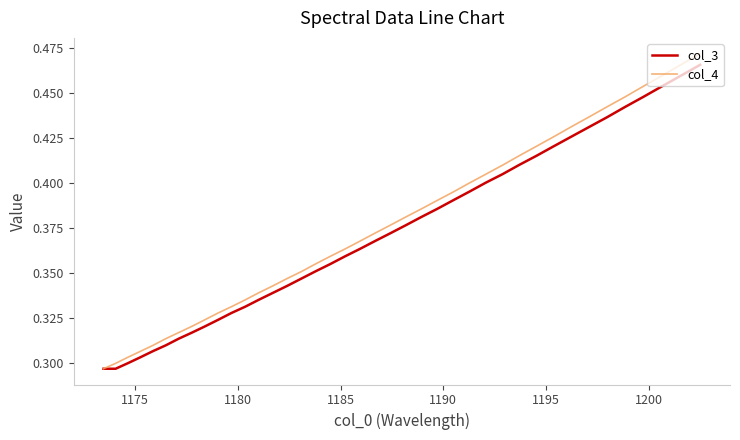

How many col_4 values are between 0 and 1?

40